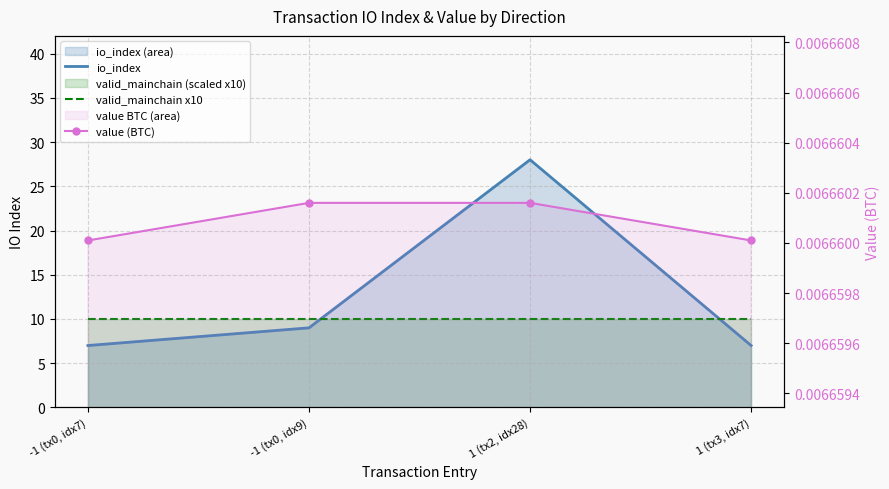

Reading right to left, extract all data points from this chart.

io_index: 1 (tx3, idx7)=7.0	1 (tx2, idx28)=28.0	-1 (tx0, idx9)=9.0	-1 (tx0, idx7)=7.0
valid_mainchain x10: 1 (tx3, idx7)=10.0	1 (tx2, idx28)=10.0	-1 (tx0, idx9)=10.0	-1 (tx0, idx7)=10.0
value (BTC): 1 (tx3, idx7)=0.0	1 (tx2, idx28)=0.0	-1 (tx0, idx9)=0.0	-1 (tx0, idx7)=0.0